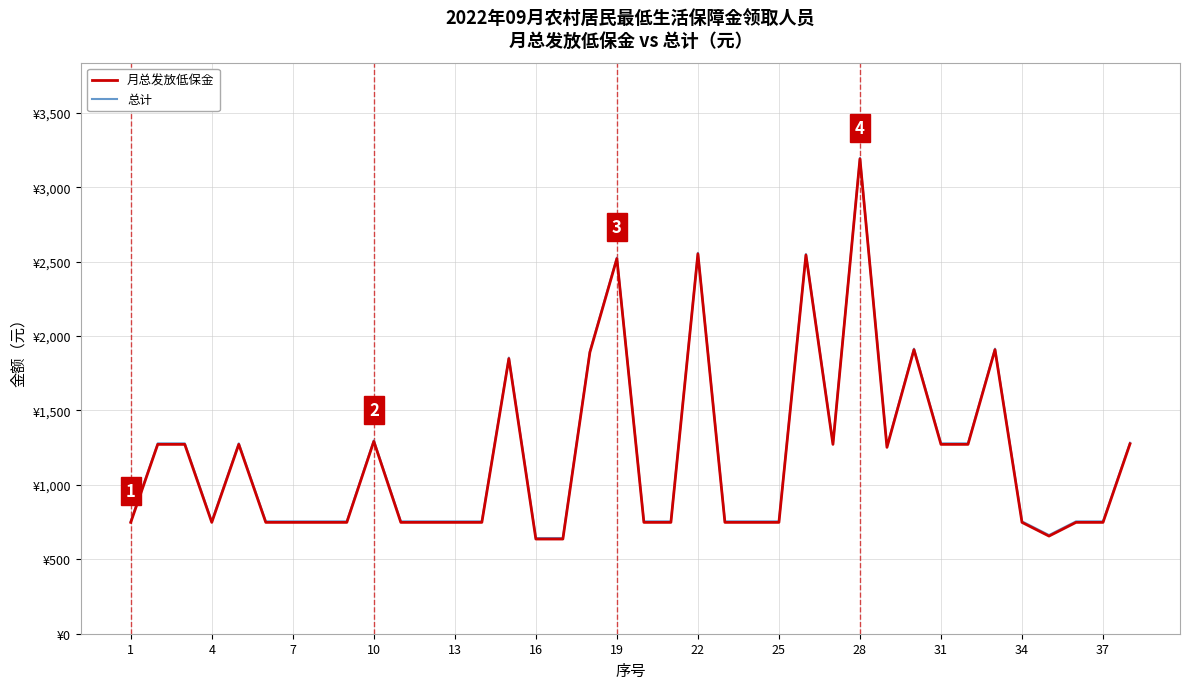

Reading right to left, transcribe all the data shown in this chart.

月总发放低保金: 1276.0	748.0	748.0	656.0	748.0	1908.0	1272.0	1272.0	1908.0	1252.0	3190.0	1272.0	2544.0	748.0	748.0	748.0	2552.0	748.0	748.0	2520.0	1890.0	636.0	636.0	1848.0	748.0	748.0	748.0	748.0	1292.0	748.0	748.0	748.0	748.0	1272.0	748.0	1272.0	1272.0	748.0
总计: 1282.9	754.9	754.9	662.9	754.9	1914.9	1278.9	1278.9	1914.9	1258.9	3196.9	1278.9	2550.9	754.9	754.9	754.9	2558.9	754.9	754.9	2526.9	1896.9	642.9	642.9	1854.9	754.9	754.9	754.9	754.9	1298.9	754.9	754.9	754.9	754.9	1278.9	754.9	1278.9	1278.9	754.9